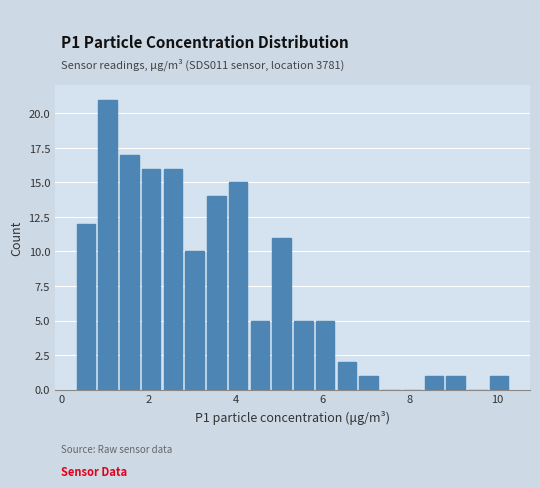

Around what value on the x-axis is the tallest bar? Give the approximate position of its centre, as read against the axis.

1.0